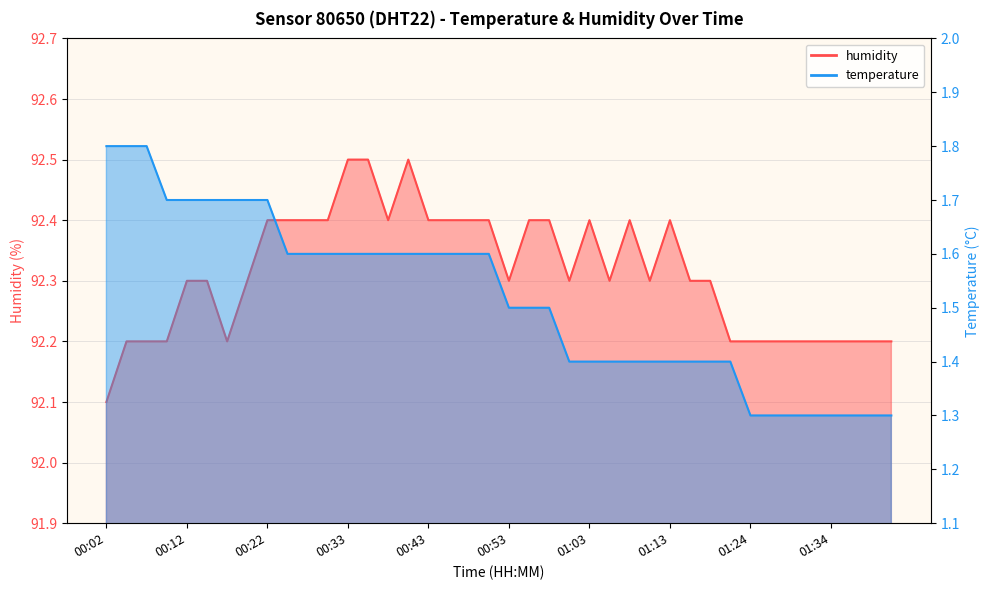

True or false: humidity and temperature intersect in this chart.

False